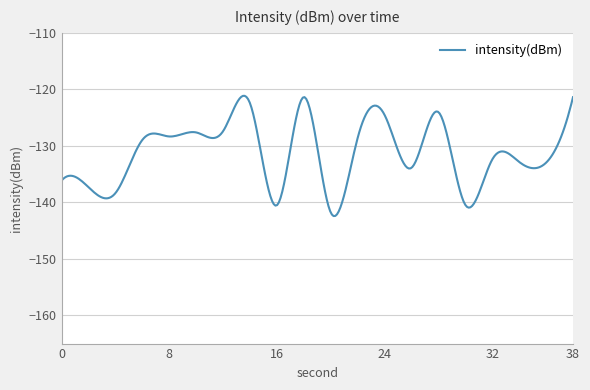

What is the minimum value shown in the chart?

-142.4